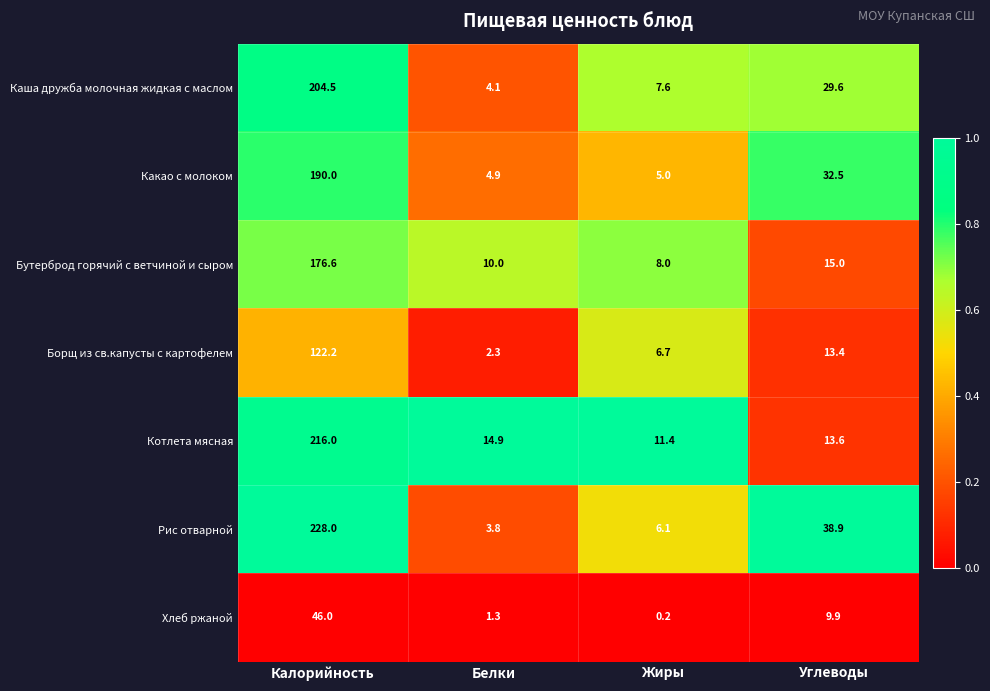

True or false: Какао с молоком has a value of 3.3 at Жиры.

False